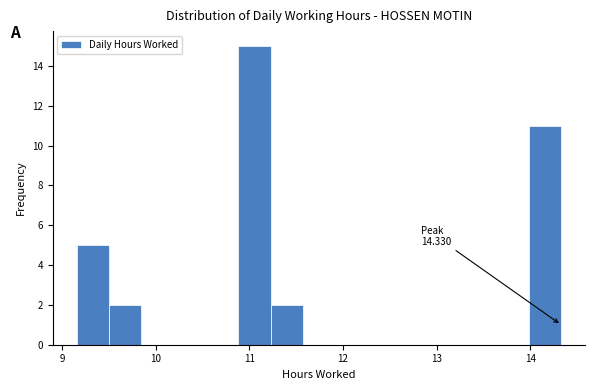

Around what value on the x-axis is the tallest bar? Give the approximate position of its centre, as read against the axis.

11.1